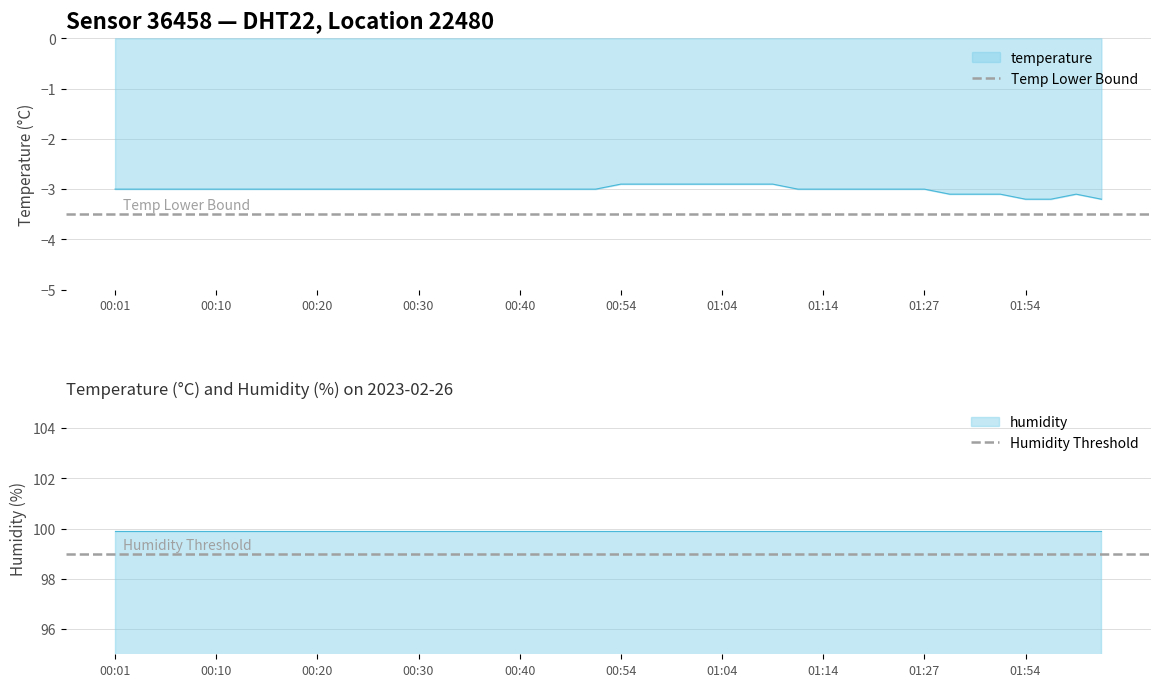

The value of temperature at 00:10 is -4.8. True or false?

False